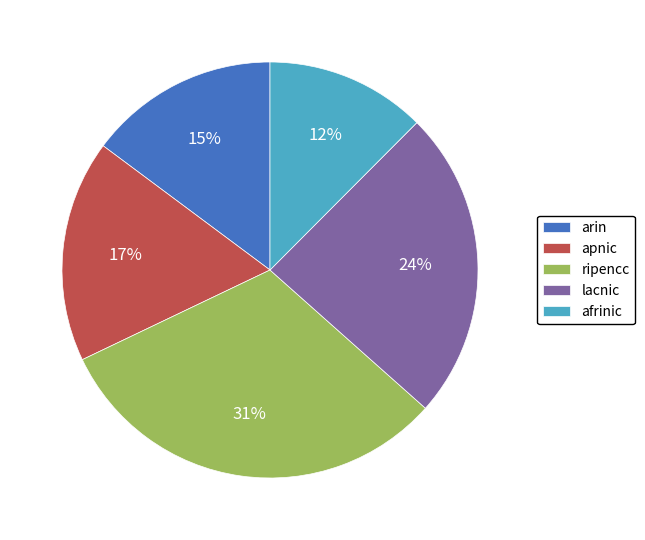

Which category has the smallest portion of the pie?

afrinic